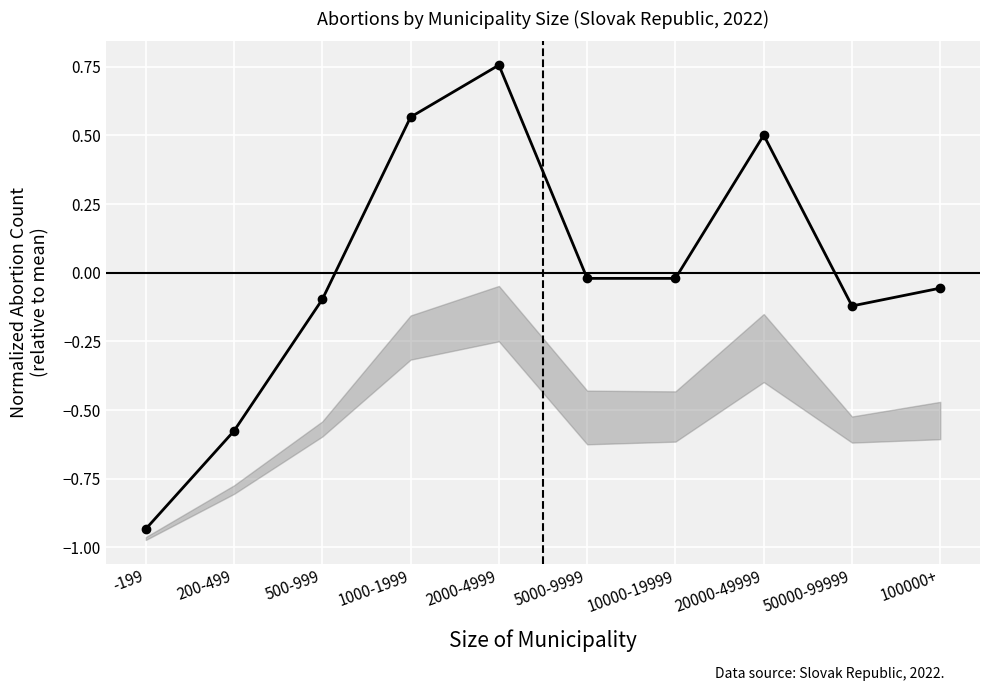

The value at 5000-9999 is -0.0. True or false?

False